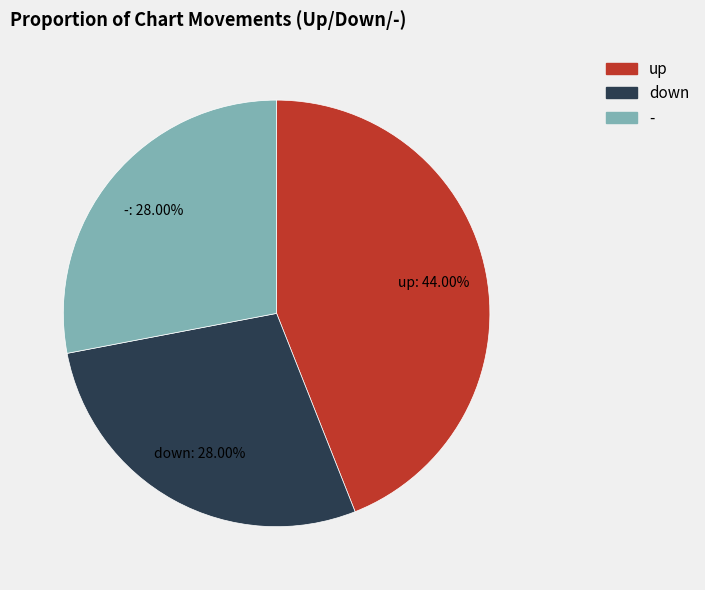

Which category has the biggest portion of the pie?

up